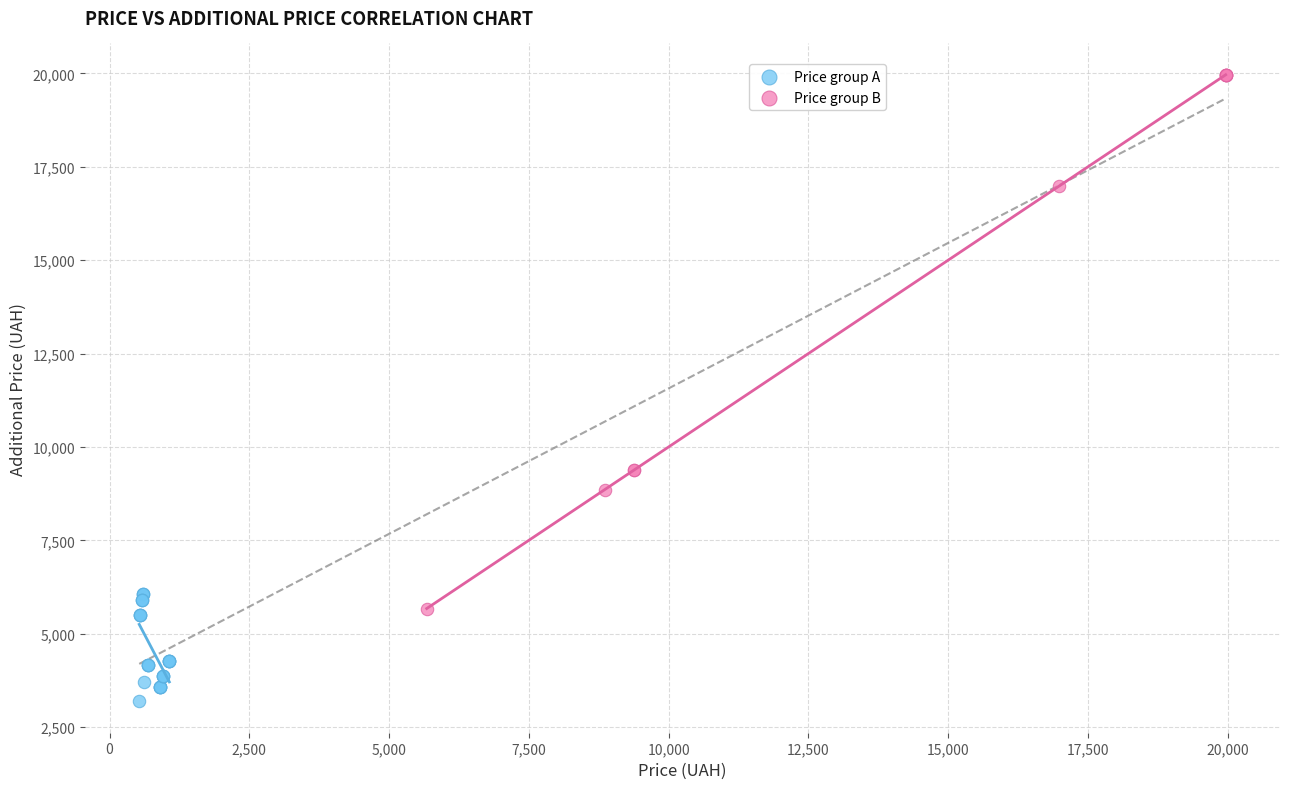

Which series reaches the minimum Y coordinate?

Price group A